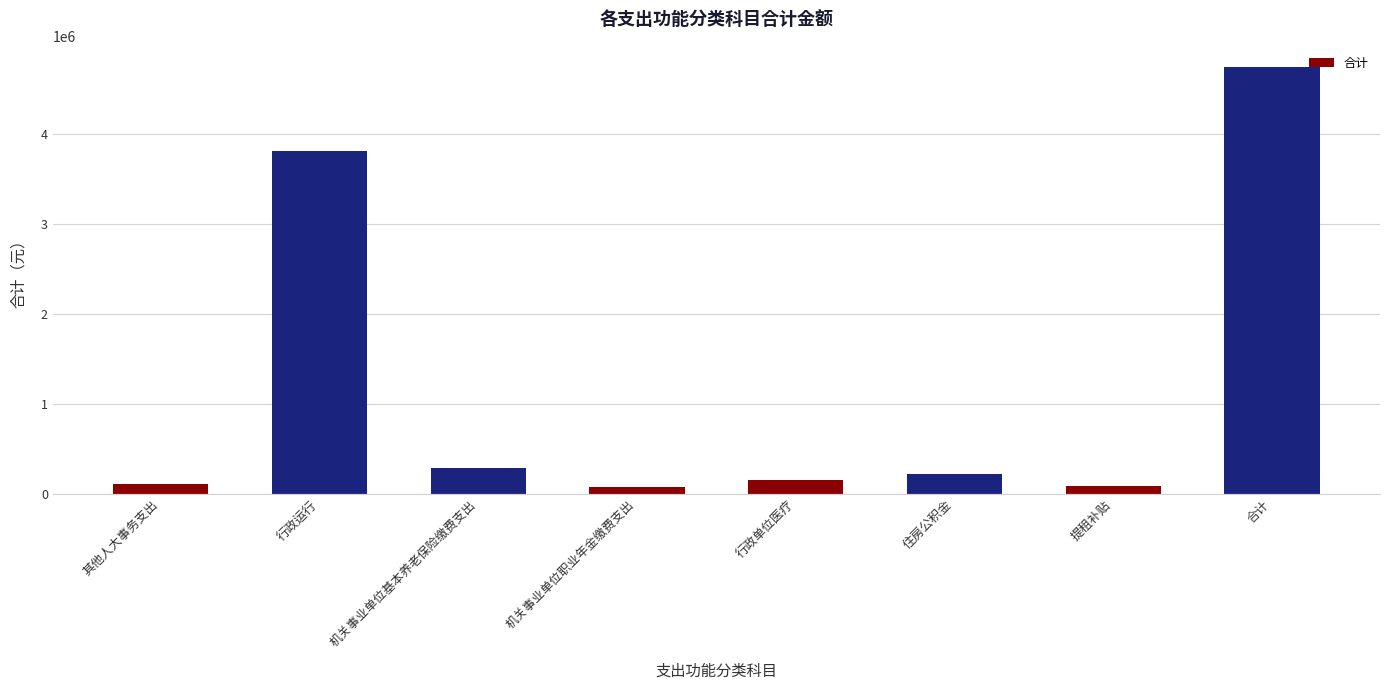

What is the value of the 2nd bar from the left?

3810523.4